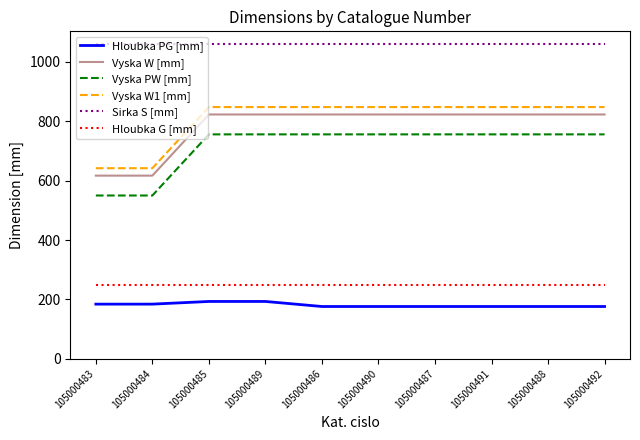

The Hloubka PG [mm] series shows 176 at 105000492. True or false?

True